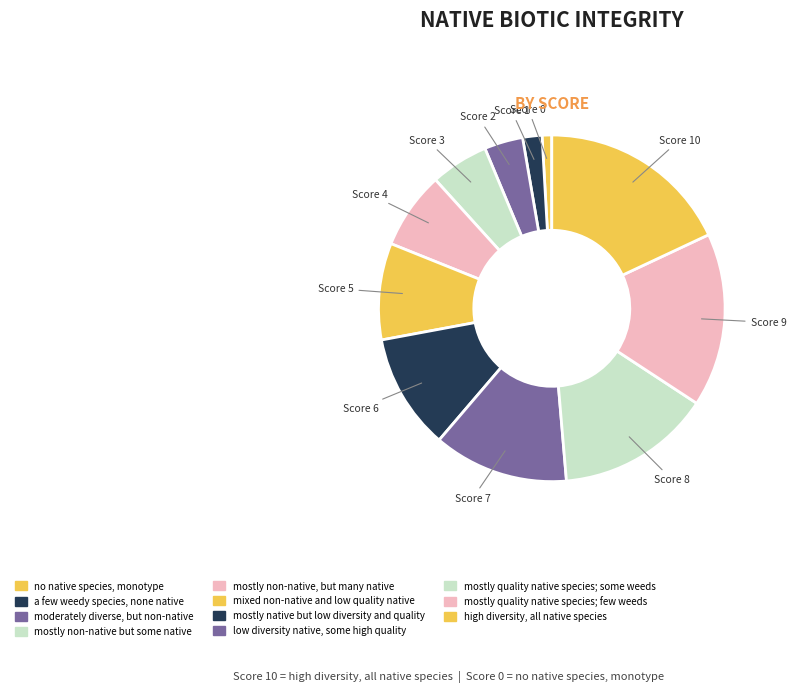

Is it true that mostly non-native, but many native is 1% of the pie?

False